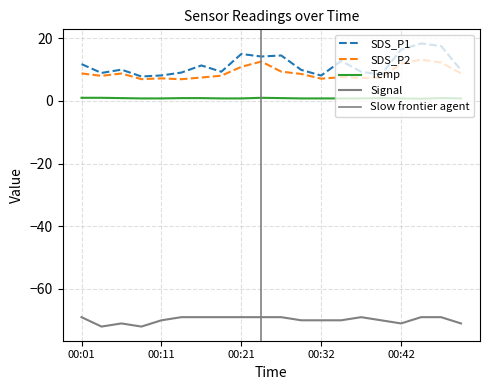

What is the value of the Signal point at the 16th from the left?

-70.0